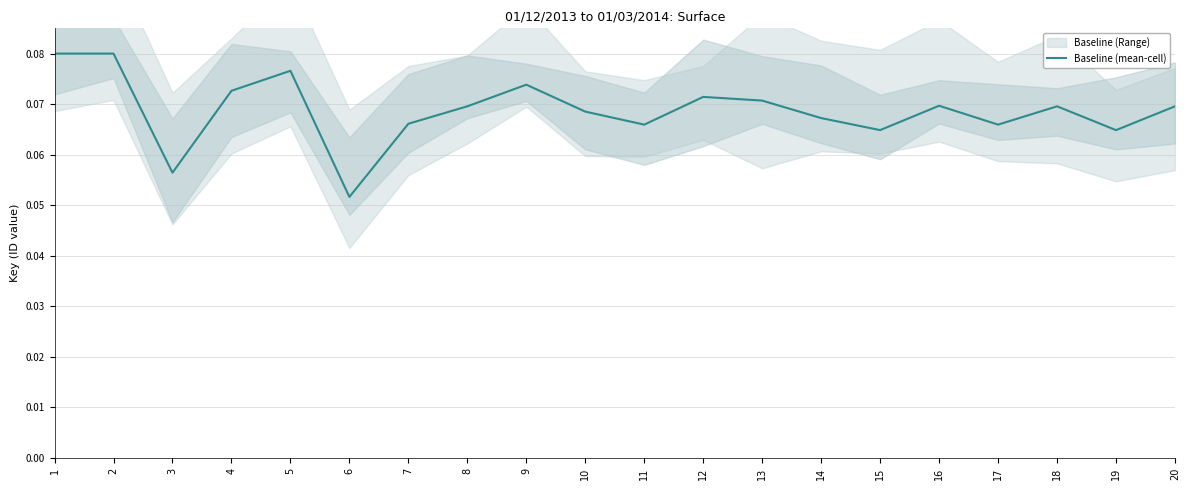

List the labels in order of value, largest first.

1, 2, 5, 9, 4, 12, 13, 16, 8, 18, 20, 10, 14, 7, 11, 17, 15, 19, 3, 6